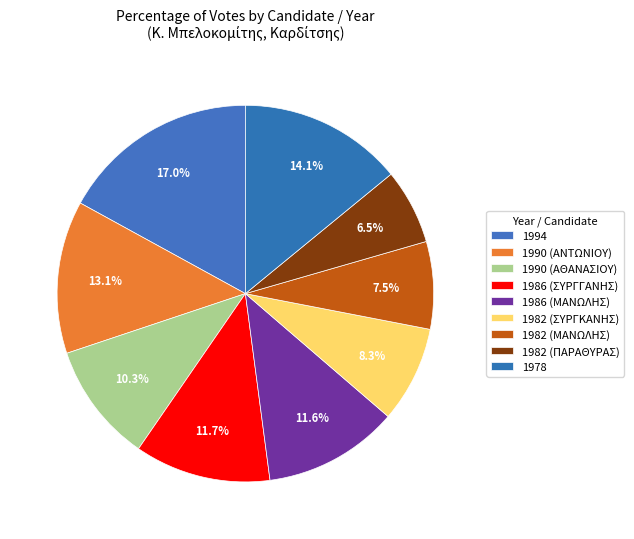

Which slice is the largest?

1994